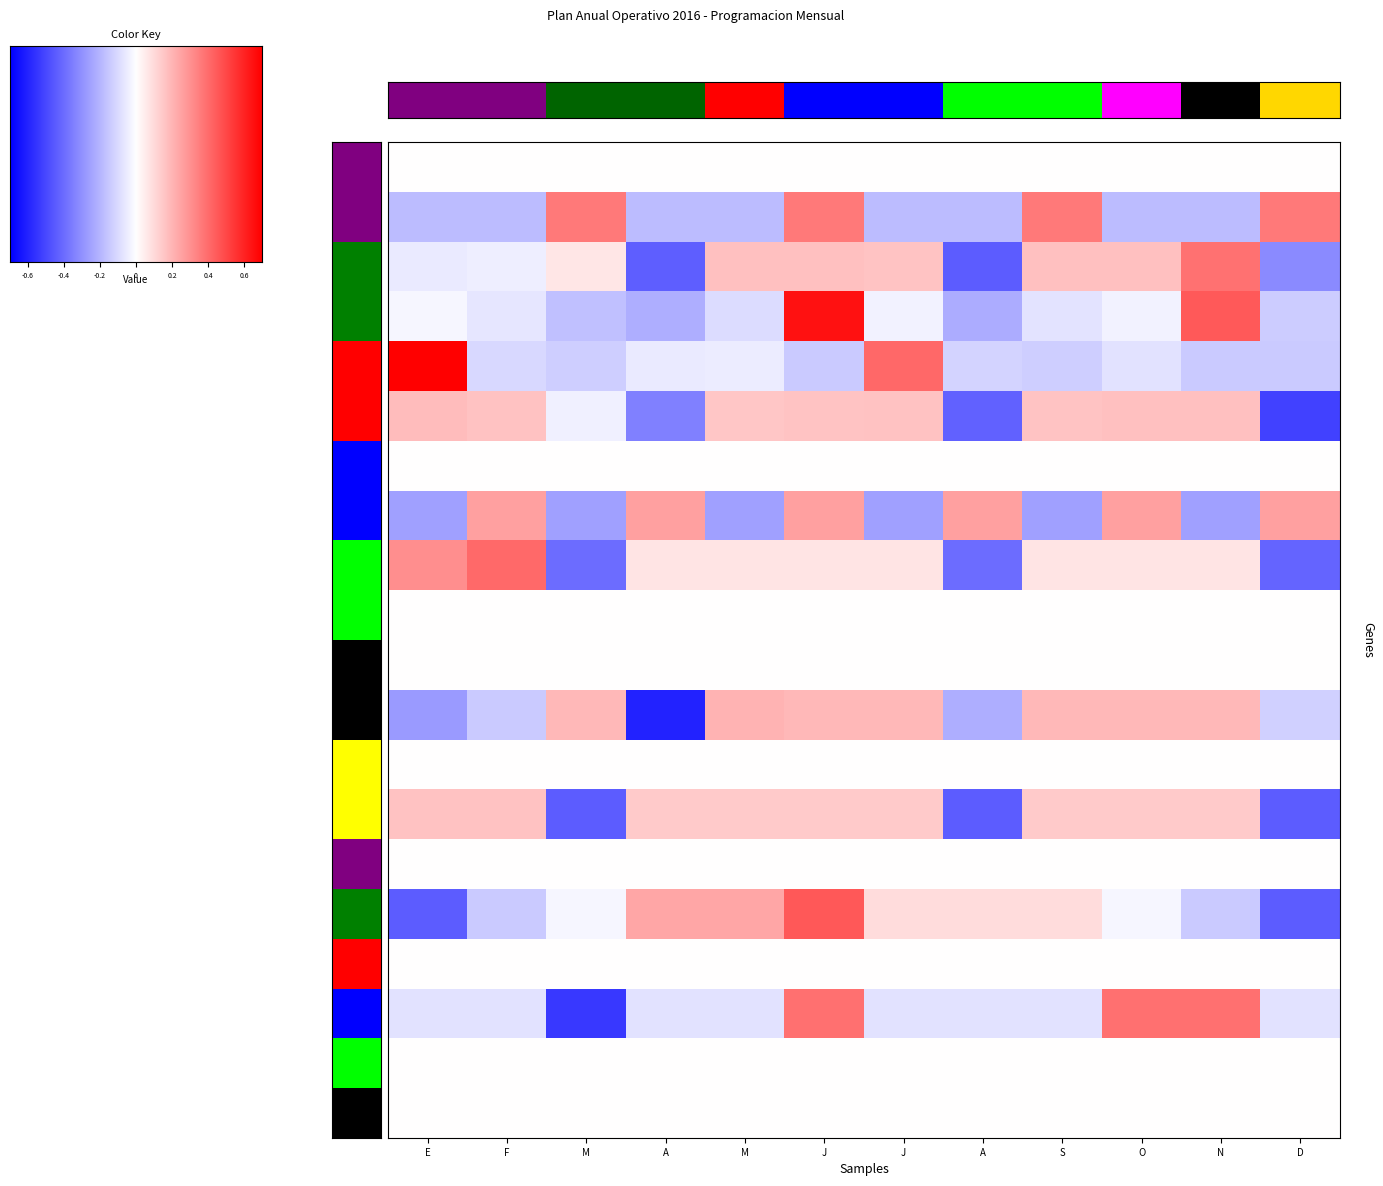

Where does the Ejecucion Programas series first go above 0?

E